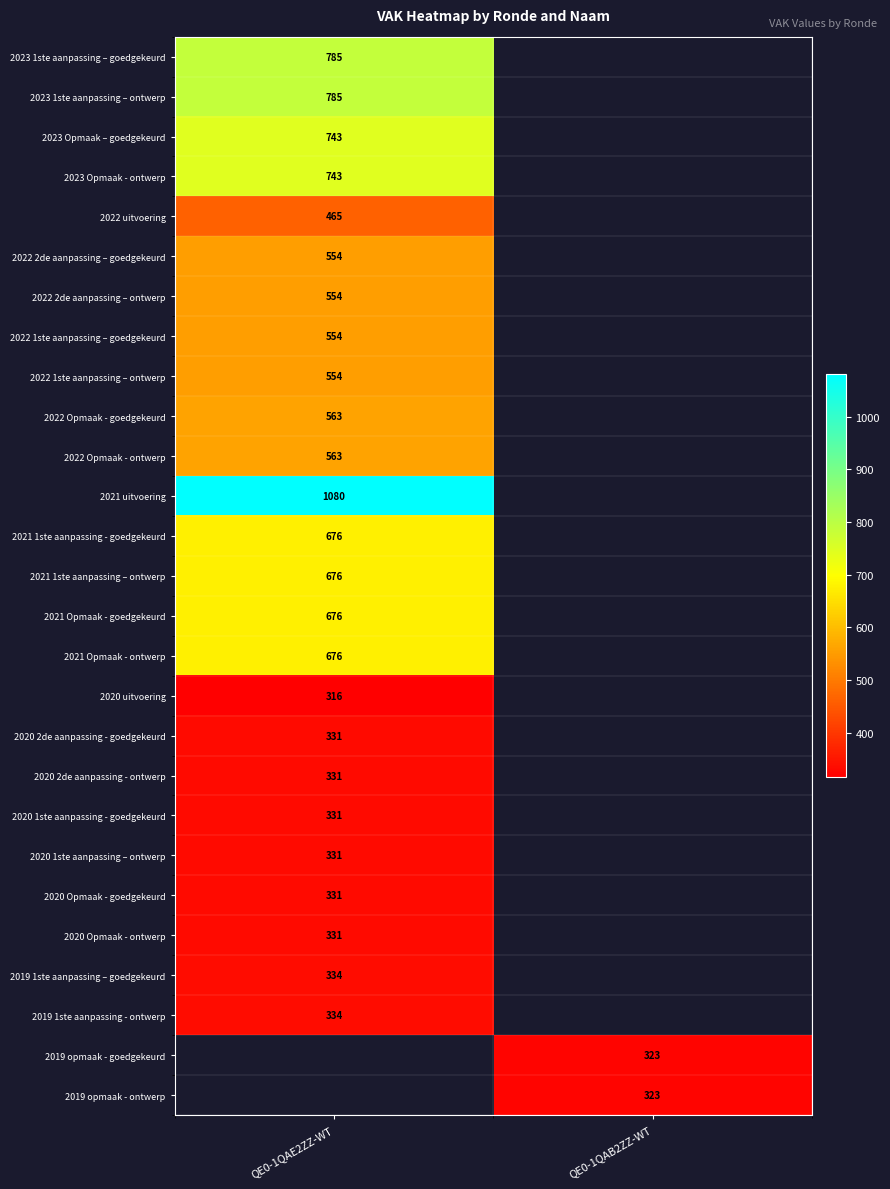

True or false: 2020 Opmaak - goedgekeurd has a value of 331 at QE0-1QAE2ZZ-WT.

True